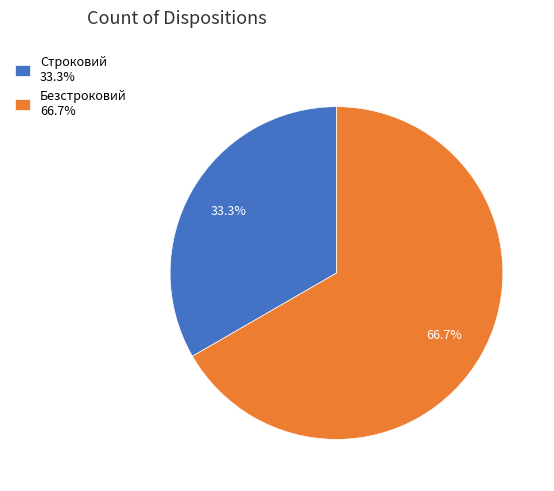

To the nearest percent, what percentage of the pie is Безстроковий?

67%